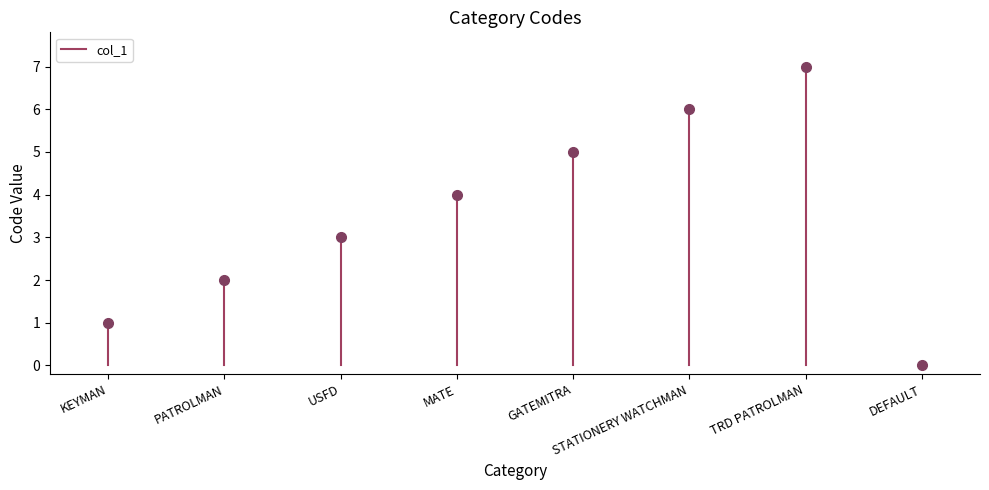

What is the change in value from KEYMAN to PATROLMAN?

+1